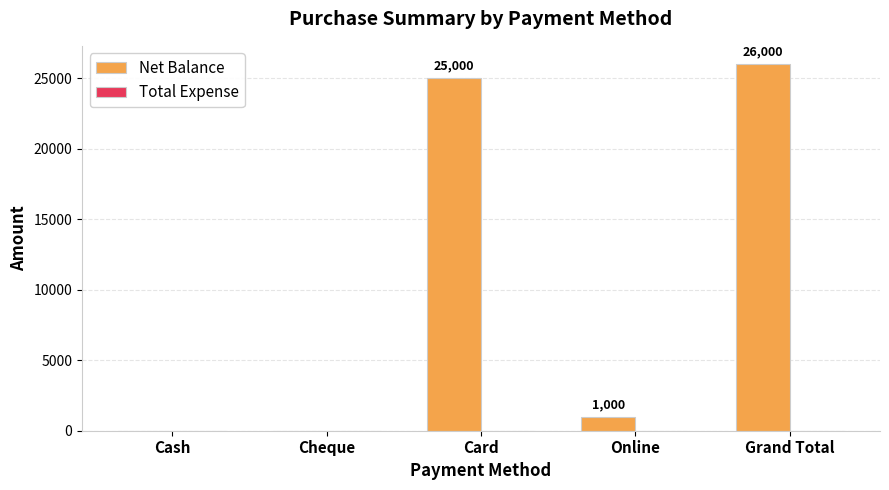

What is the sum of the values at Online and Grand Total?

27000